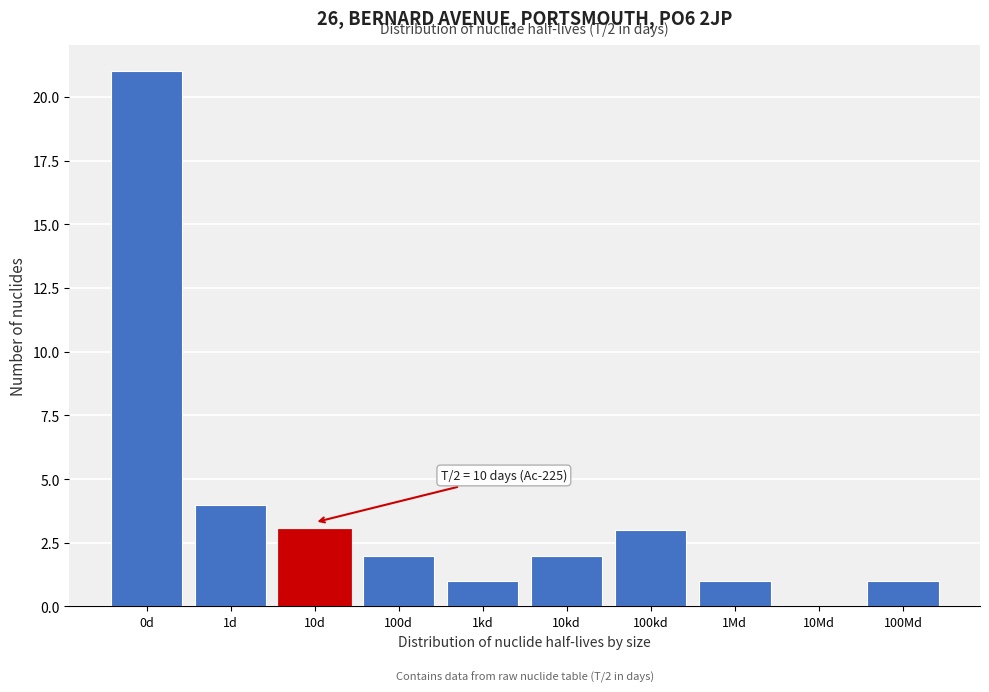

Reading right to left, list all the values displayed in this chart.

100Md=1	10Md=0	1Md=1	100kd=3	10kd=2	1kd=1	100d=2	10d=3	1d=4	0d=21